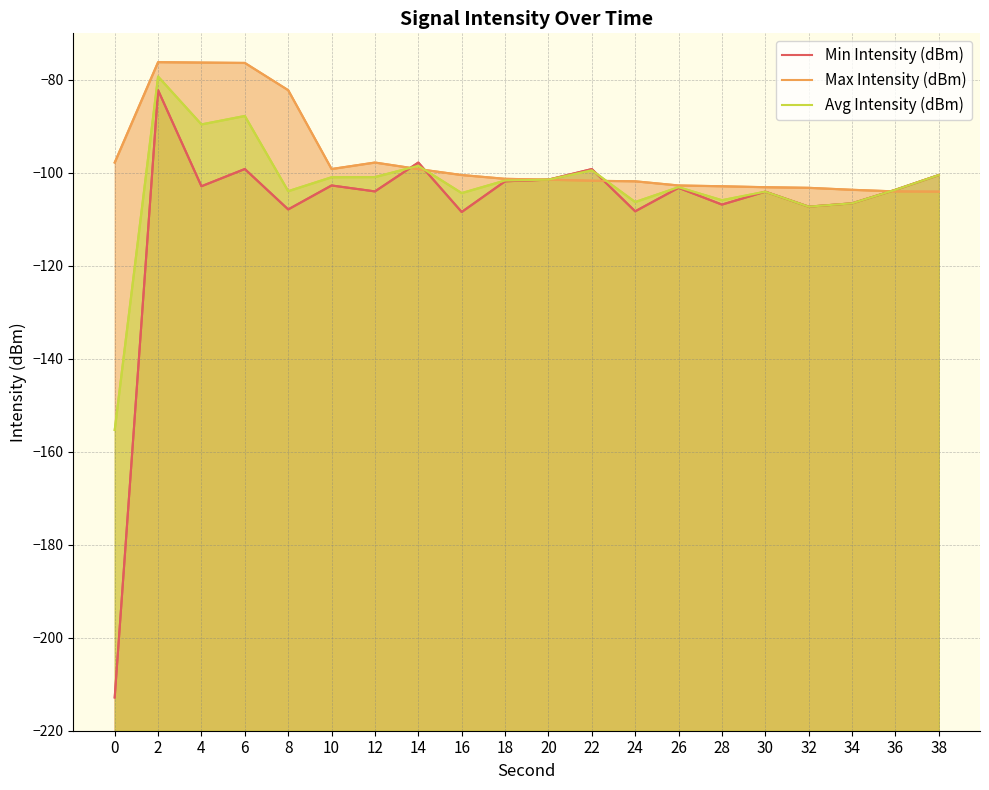

Which has a higher value, 34 or 12?

12